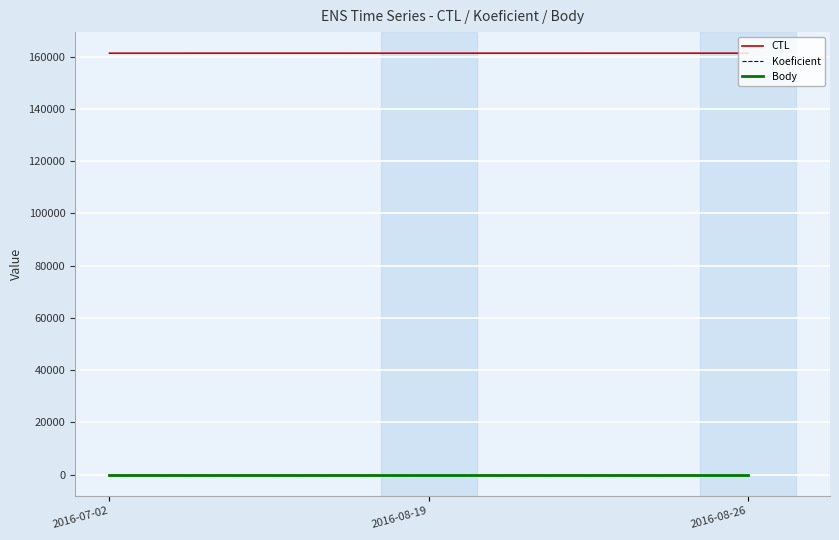

Does the chart display data point markers on the line(s)?

No